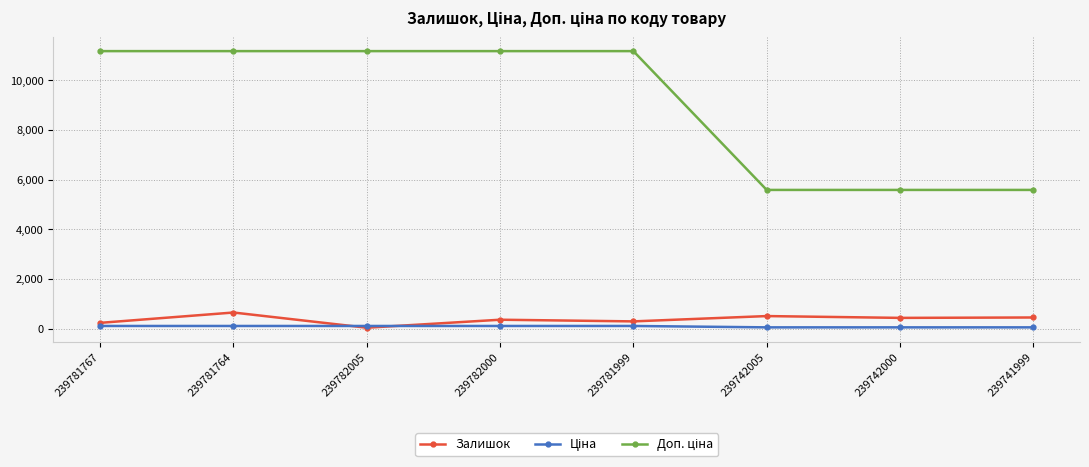

What is the label of the 5th point from the right?

239782000